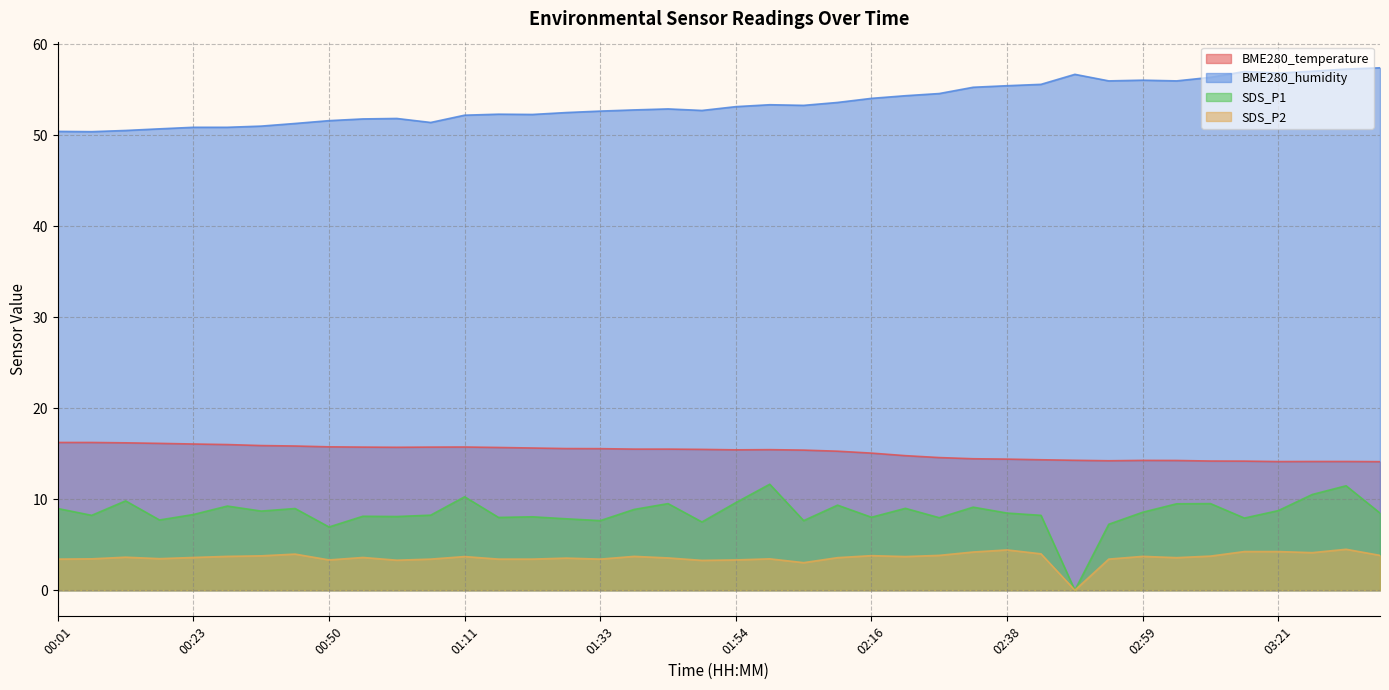

Which series has the largest total across all categories?

BME280_humidity